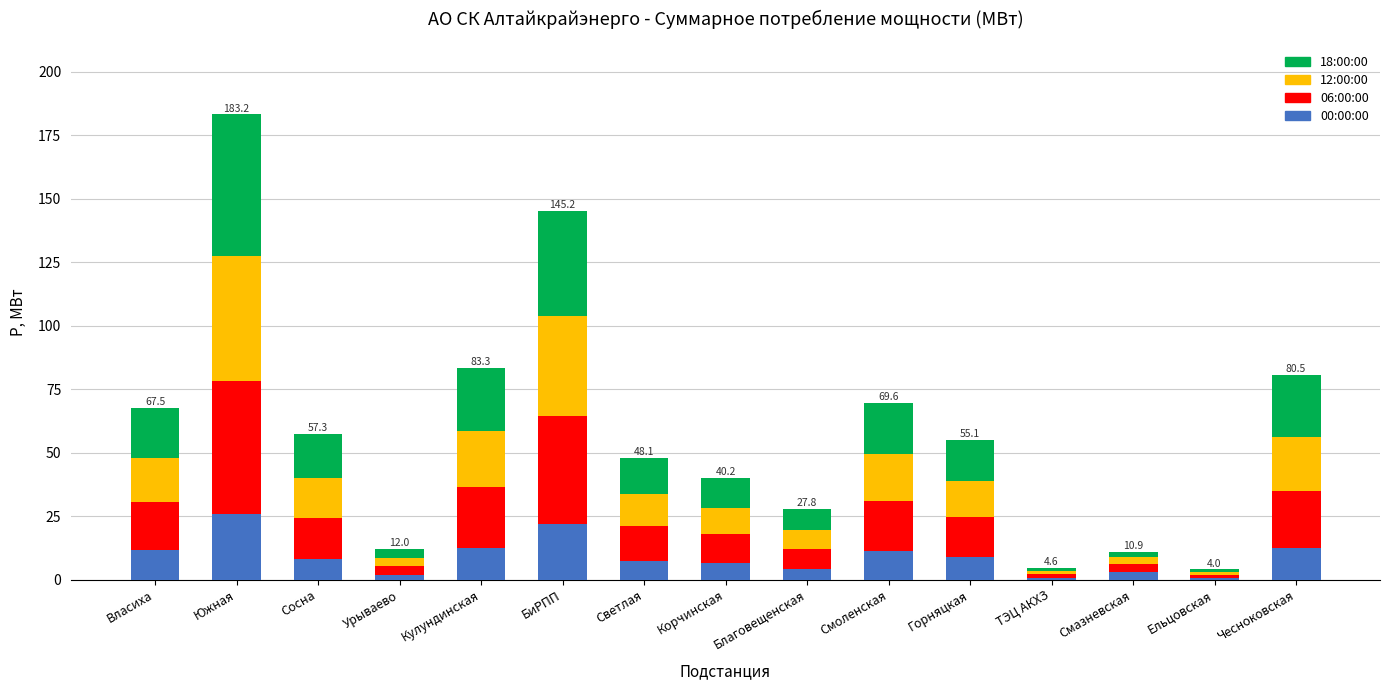

What is the sum of the 00:00:00 values at БиРПП and Кулундинская?

34.3